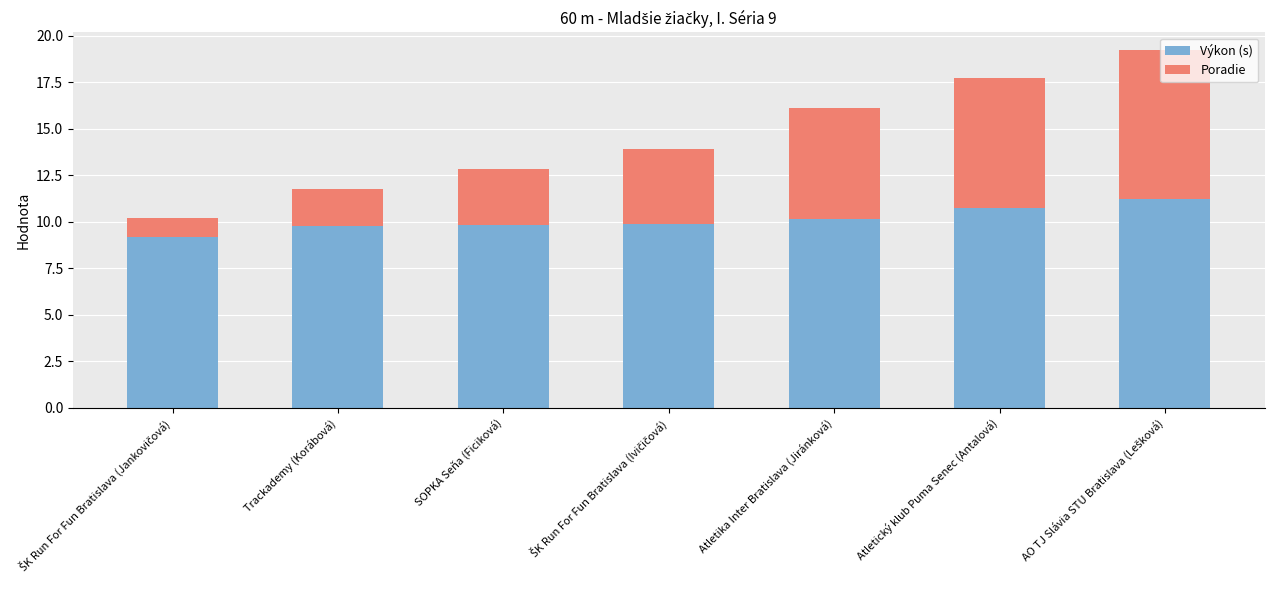

True or false: Výkon (s) has a value of 9.8 at SOPKA Seňa (Ficiková).

True